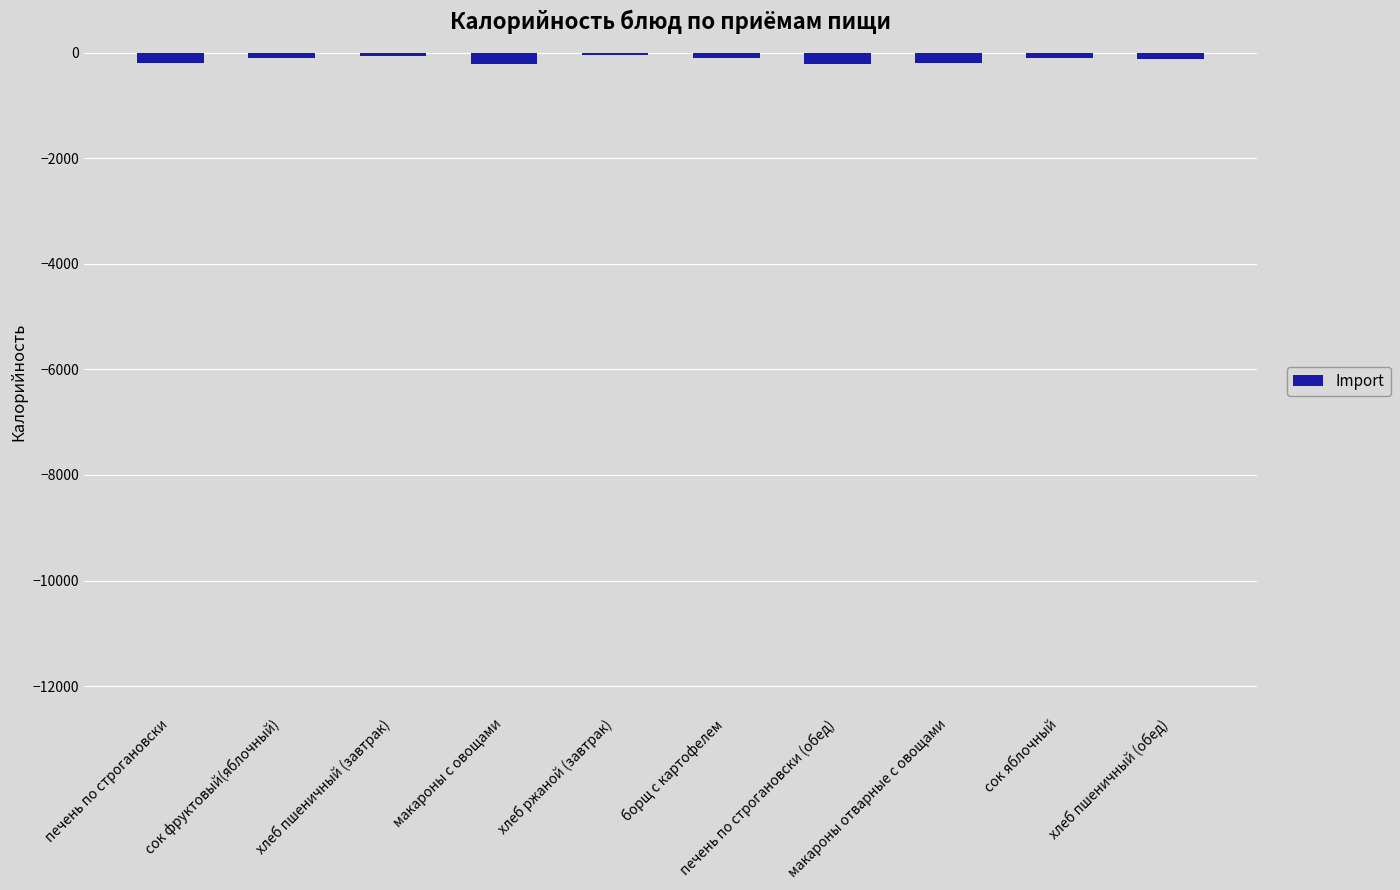

What is the average value?

-128.2